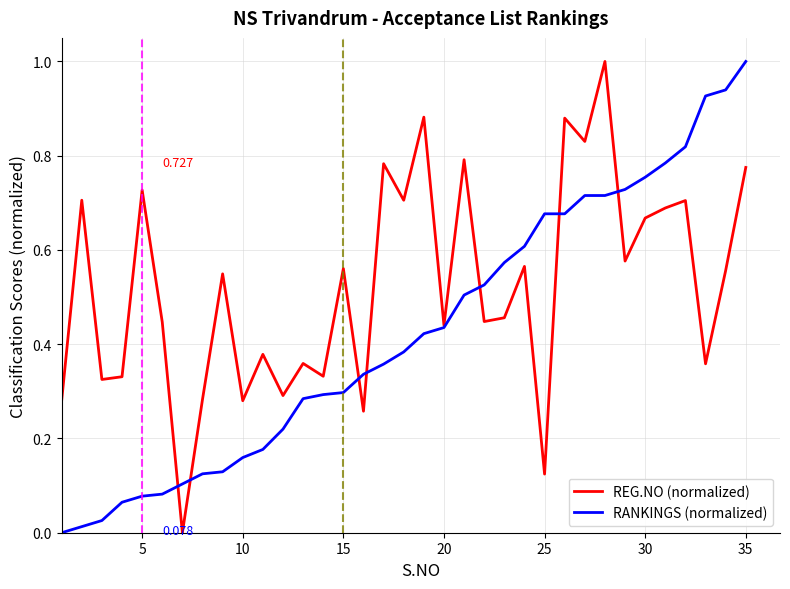

Rank the series by their average value, from highest to lowest.

REG.NO (normalized), RANKINGS (normalized)